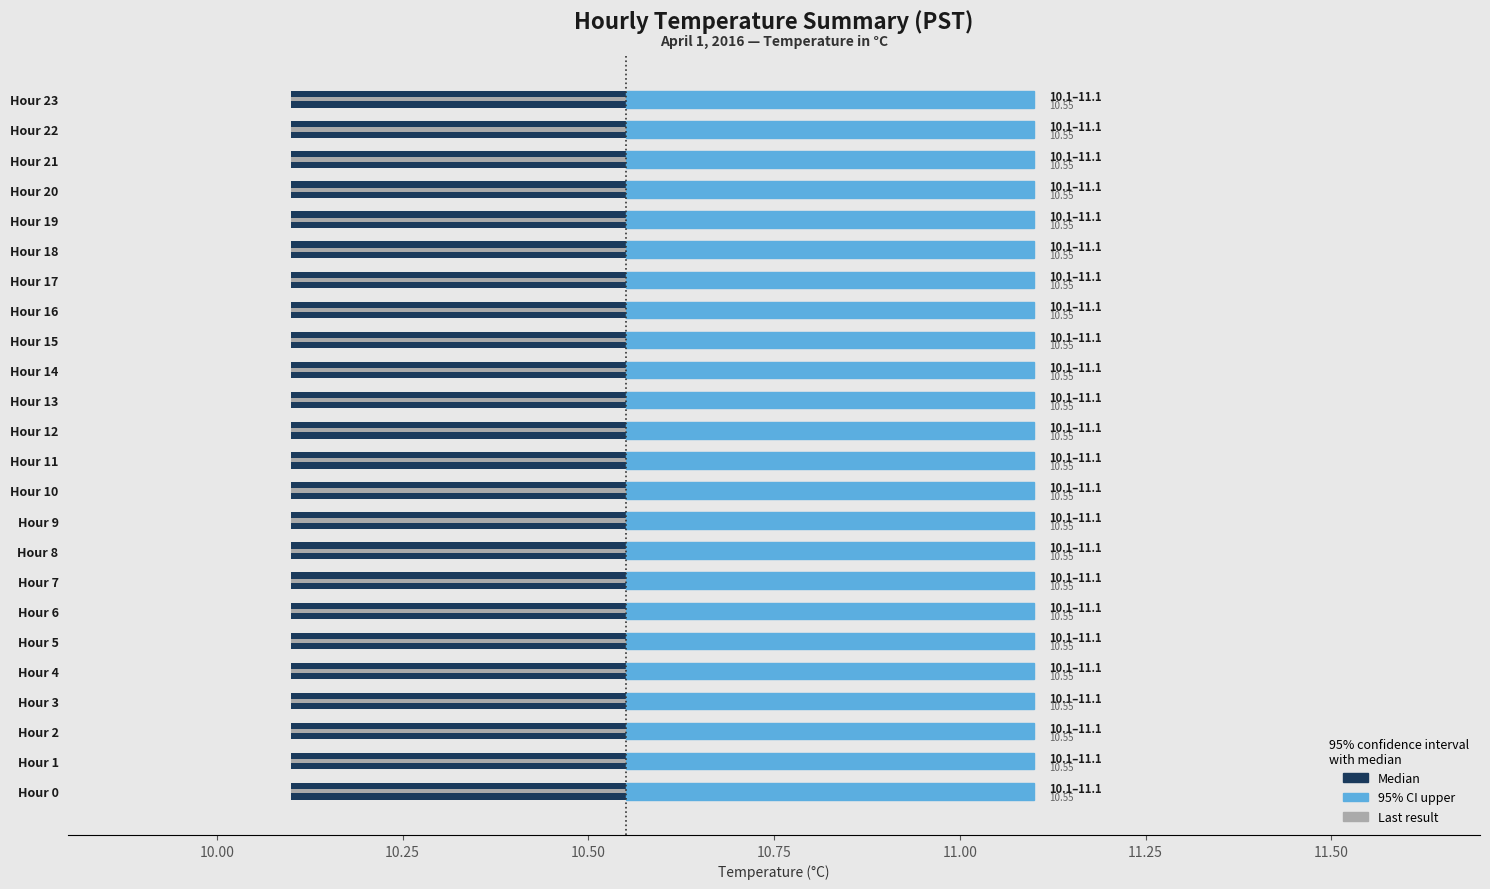

What is the value of the Mean Temp (C) bar at the 23rd from the left?

10.6